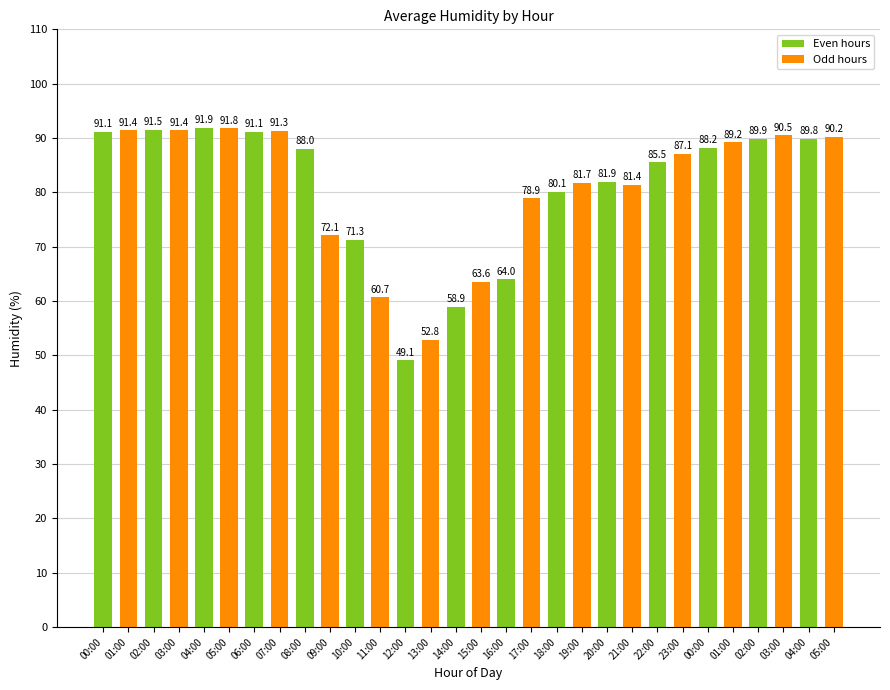

List the labels in order of value, largest first.

04:00, 05:00, 02:00, 01:00, 03:00, 07:00, 00:00, 06:00, 03:00, 05:00, 02:00, 04:00, 01:00, 00:00, 08:00, 23:00, 22:00, 20:00, 19:00, 21:00, 18:00, 17:00, 09:00, 10:00, 16:00, 15:00, 11:00, 14:00, 13:00, 12:00